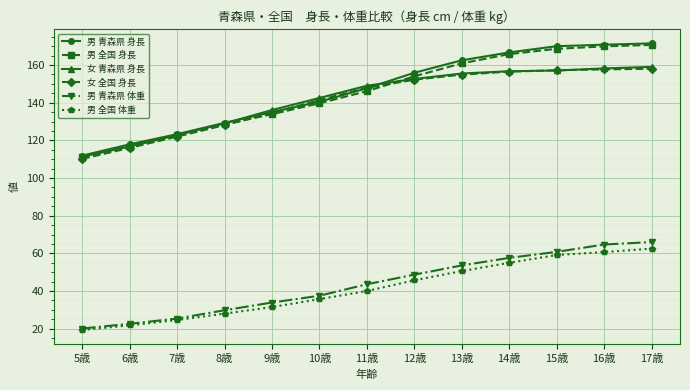

Between 12歳 and 15歳, which series saw the biggest shift?

男 全国 身長